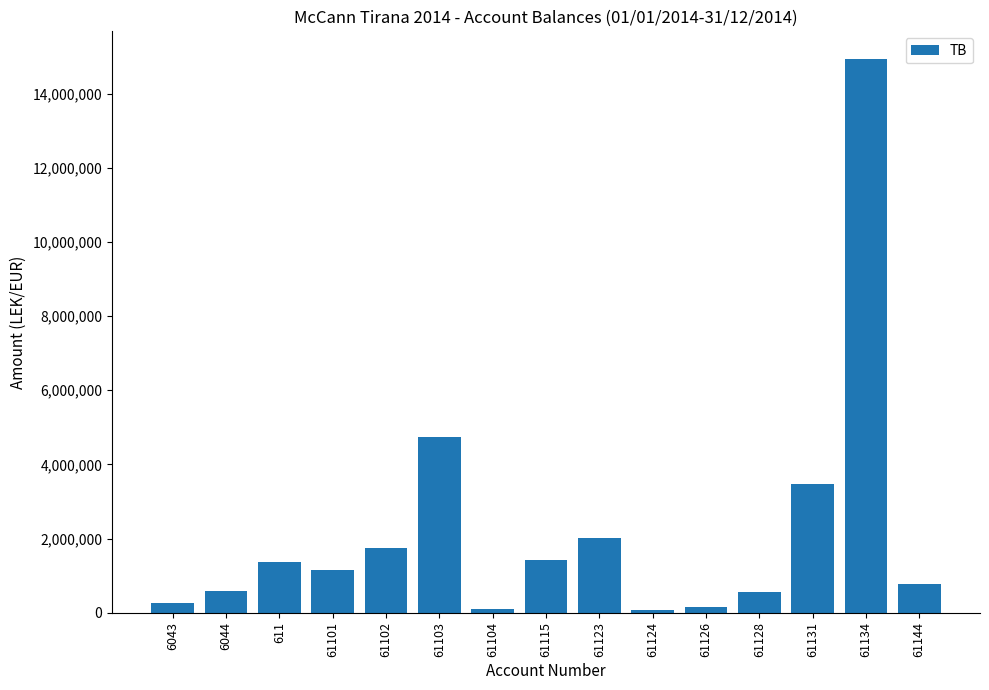

What is the greatest value displayed?

14931158.8